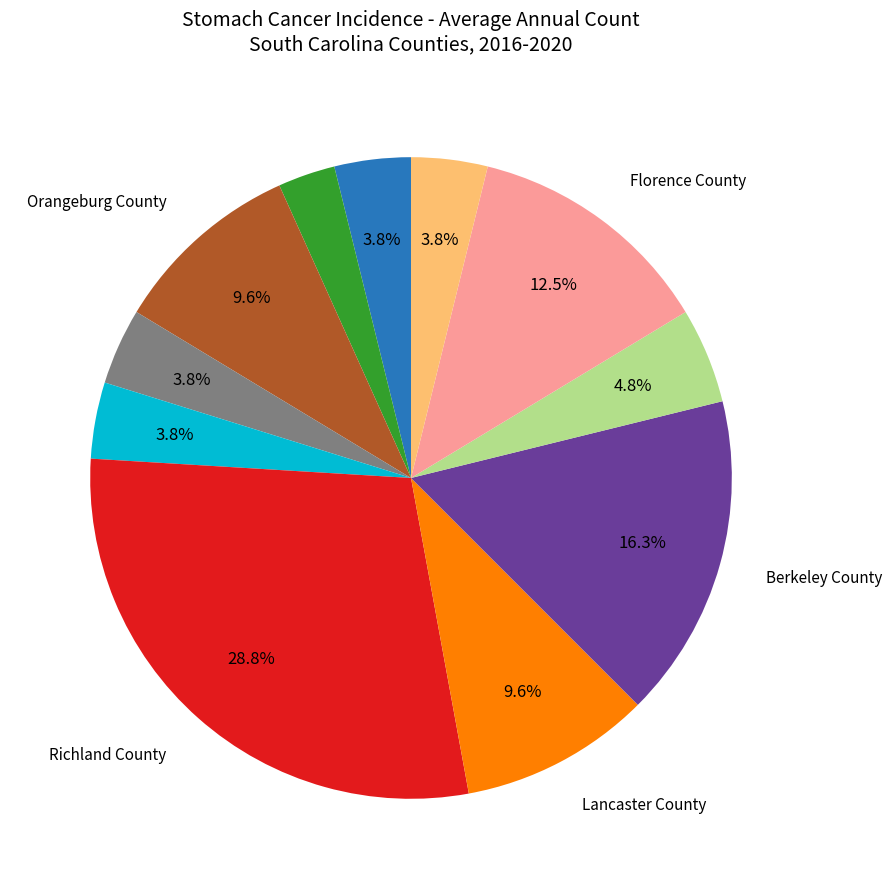

Is there any slice that represents more than half of the pie?

No